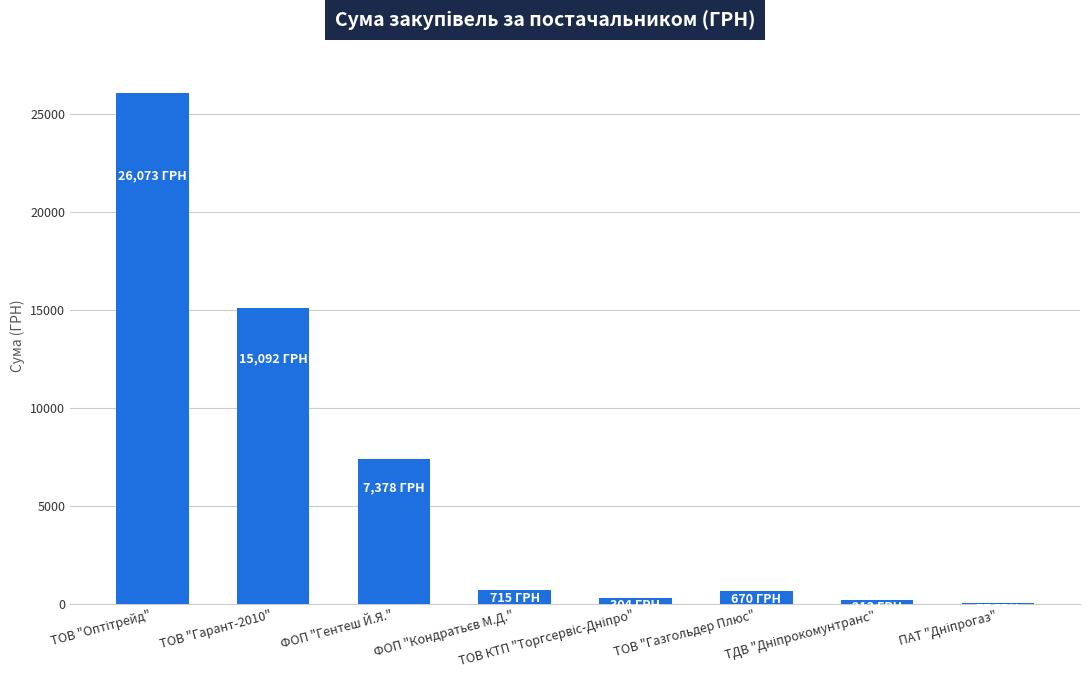

What is the approximate value at ТОВ "Гарант-2010"?

15092.0